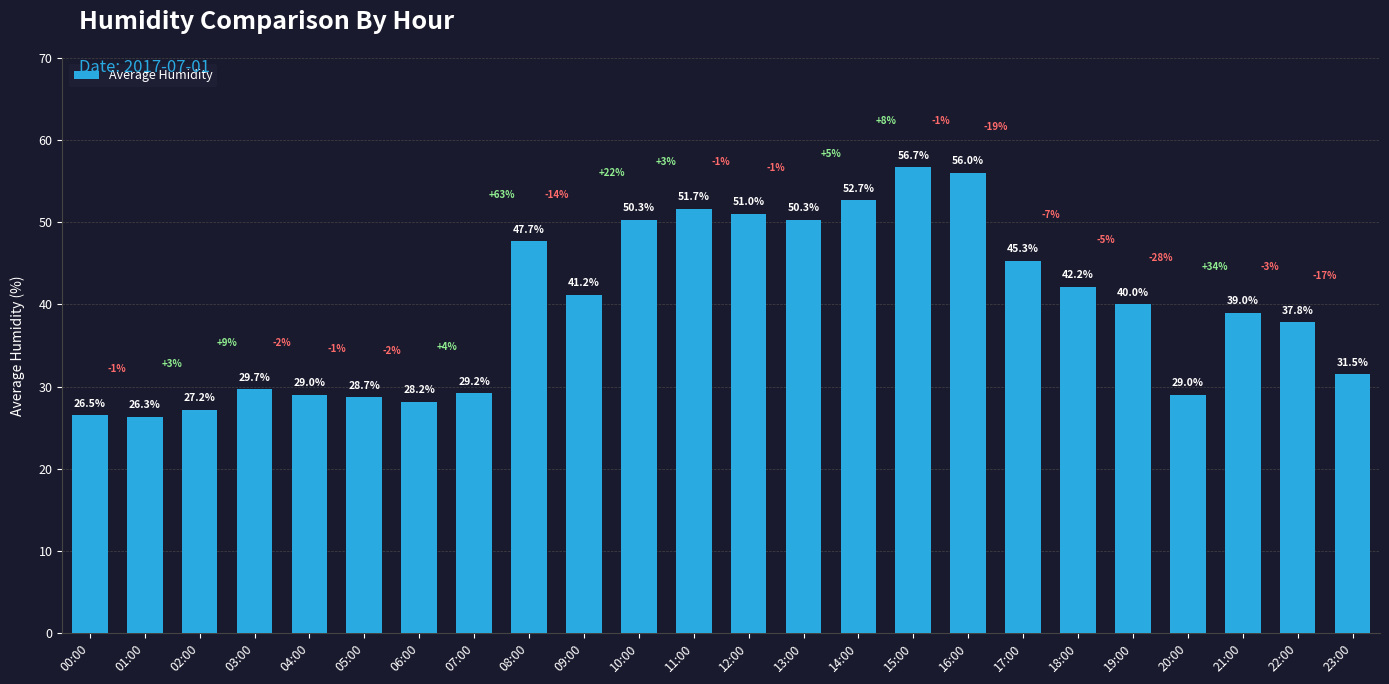

What is the label of the 20th bar from the left?

19:00